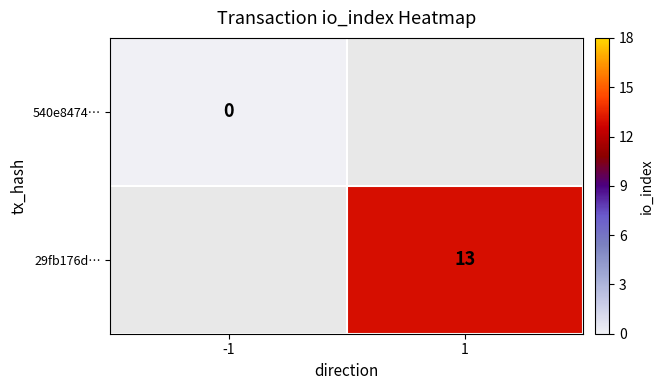

What is the maximum value shown in the chart?

13.0